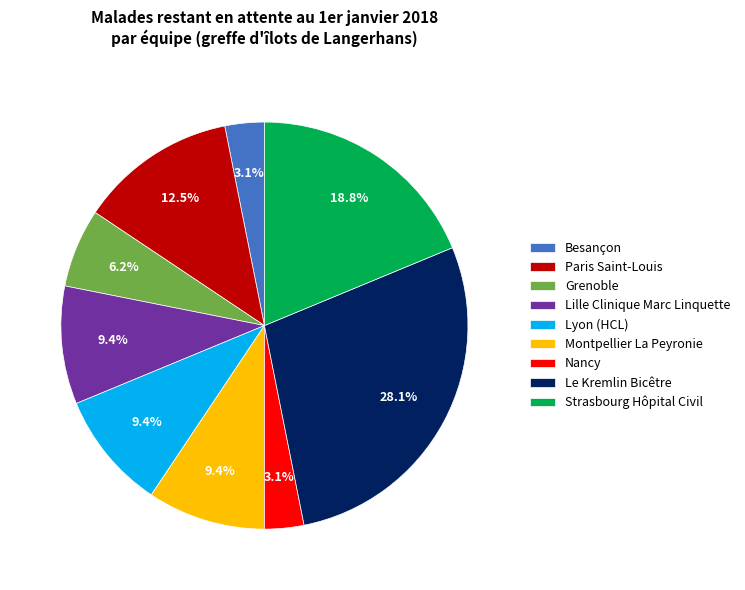

What is the largest slice in the pie chart?

Le Kremlin Bicêtre